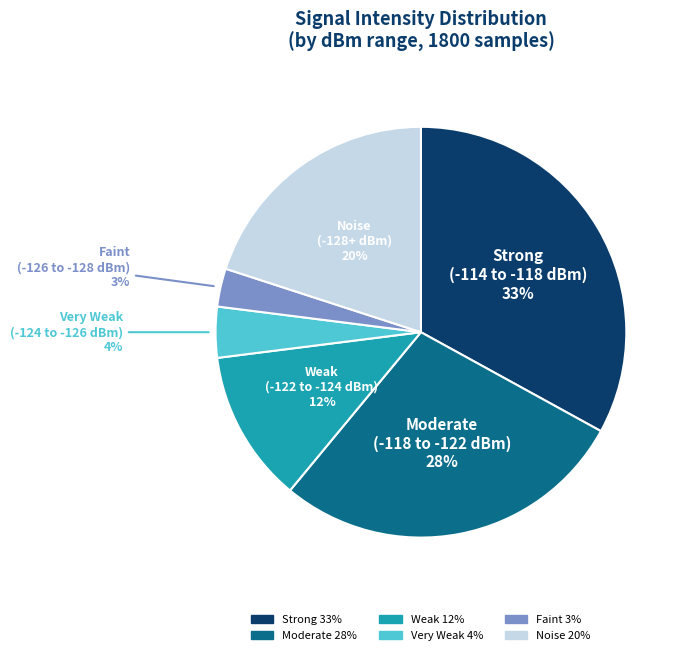

Does any single category account for the majority?

No